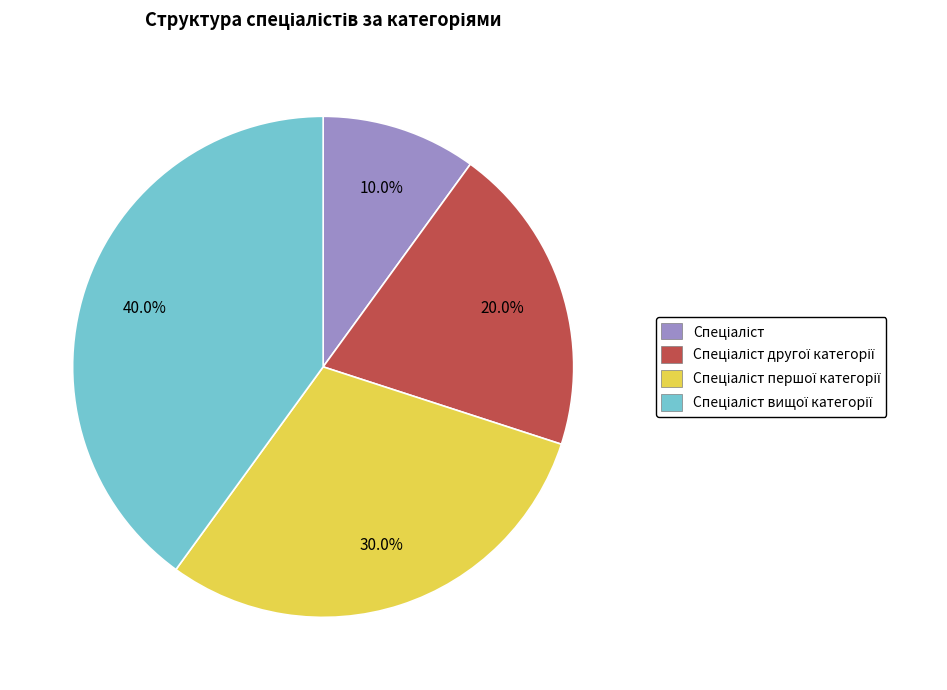

Is there any slice that represents more than half of the pie?

No